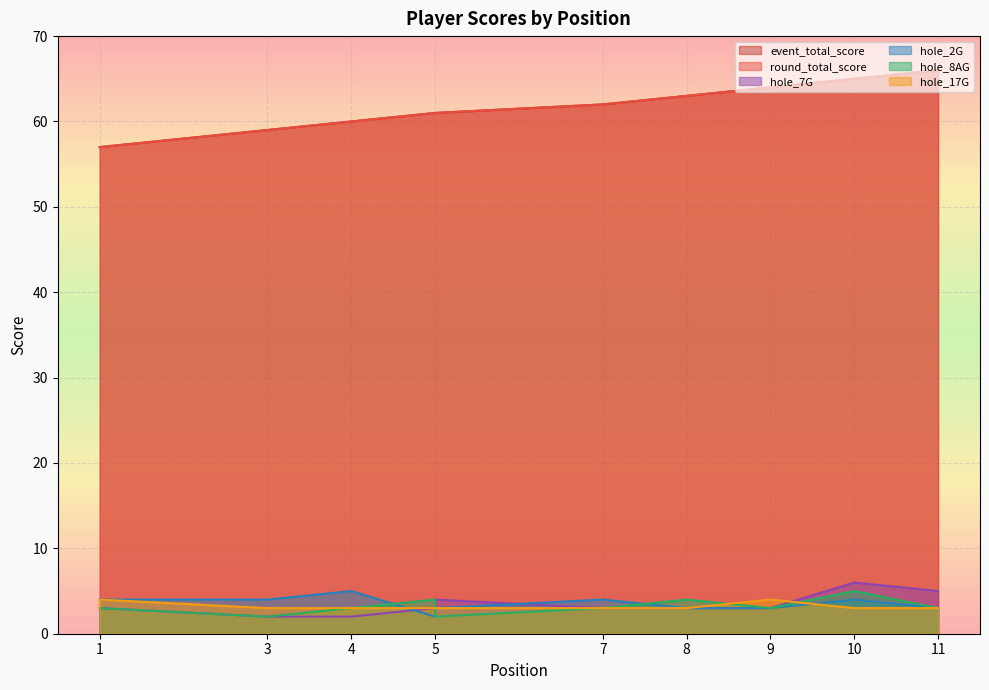

At which category does hole_2G reach its first local valley?

5